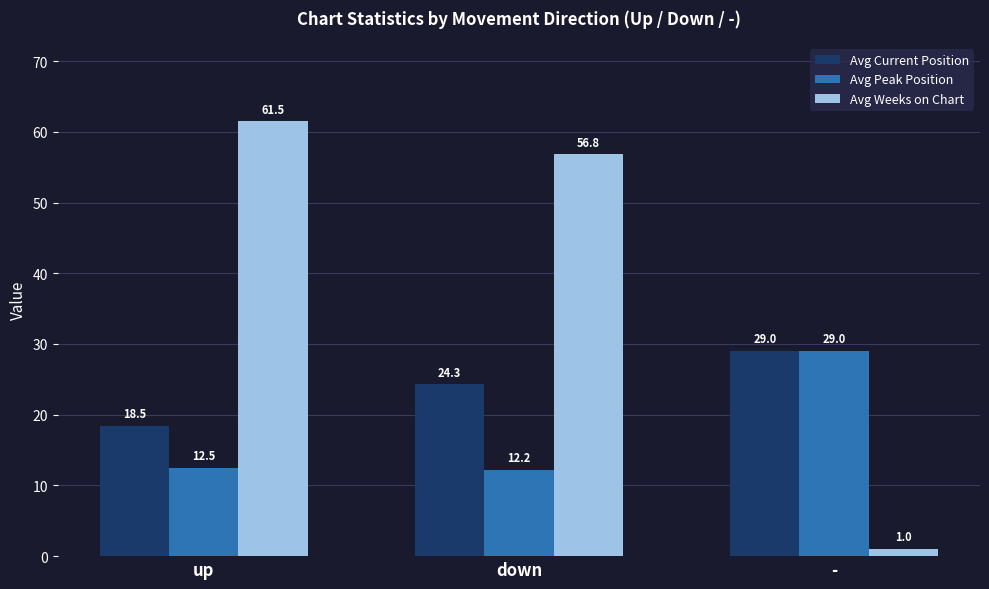

Where does the Avg Current Position series first go above 24?

down